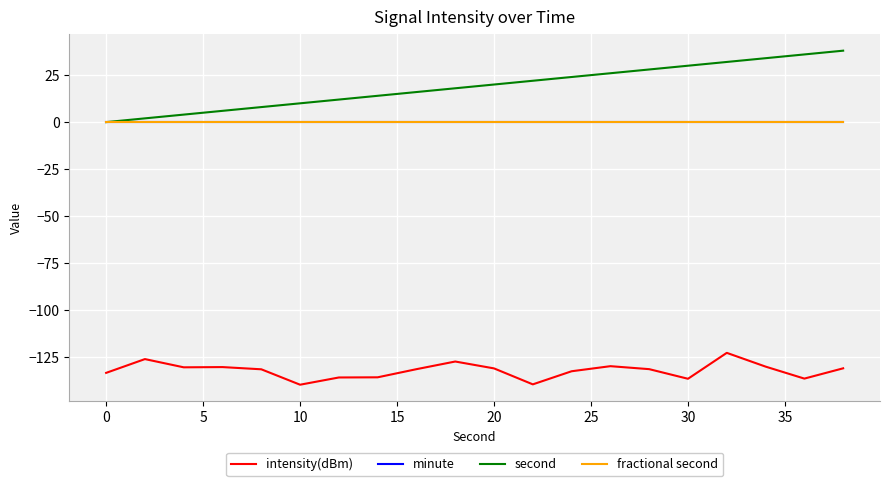

Is this an area chart (filled region under the line)?

No